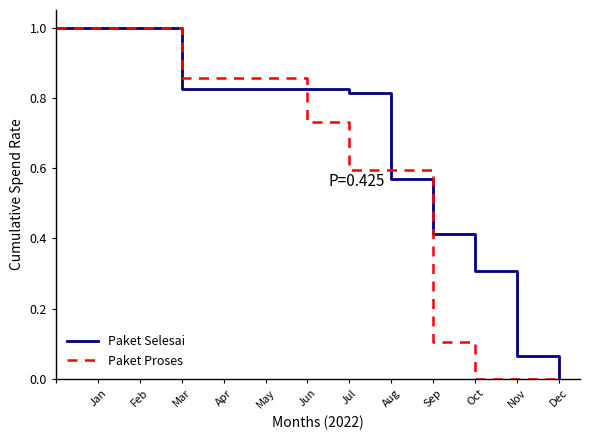

Rank the series by their average value, from highest to lowest.

Paket Selesai, Paket Proses